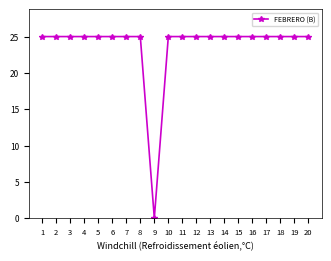

Reading left to right, transcribe all the data shown in this chart.

1=25	2=25	3=25	4=25	5=25	6=25	7=25	8=25	9=0	10=25	11=25	12=25	13=25	14=25	15=25	16=25	17=25	18=25	19=25	20=25